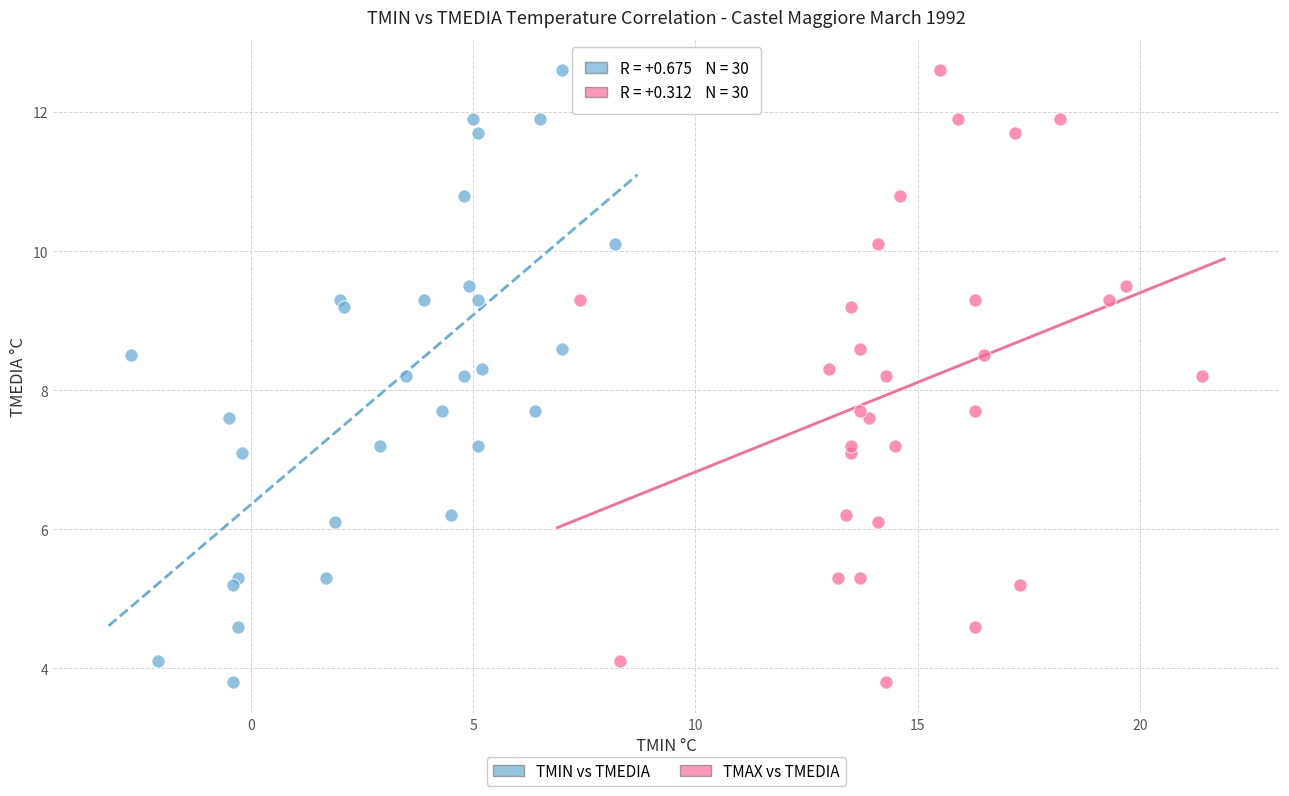

What are all the series names shown in the legend?

TMIN vs TMEDIA, TMAX vs TMEDIA